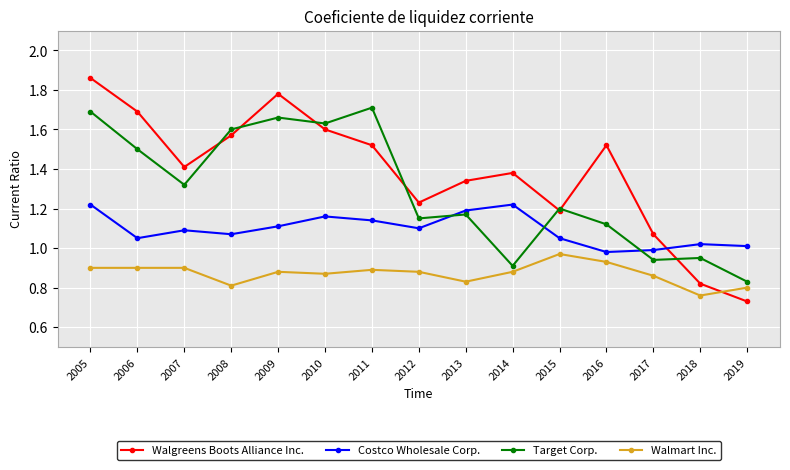

Is the value of Target Corp. at 2010 greater than the value of Costco Wholesale Corp. at 2014?

Yes